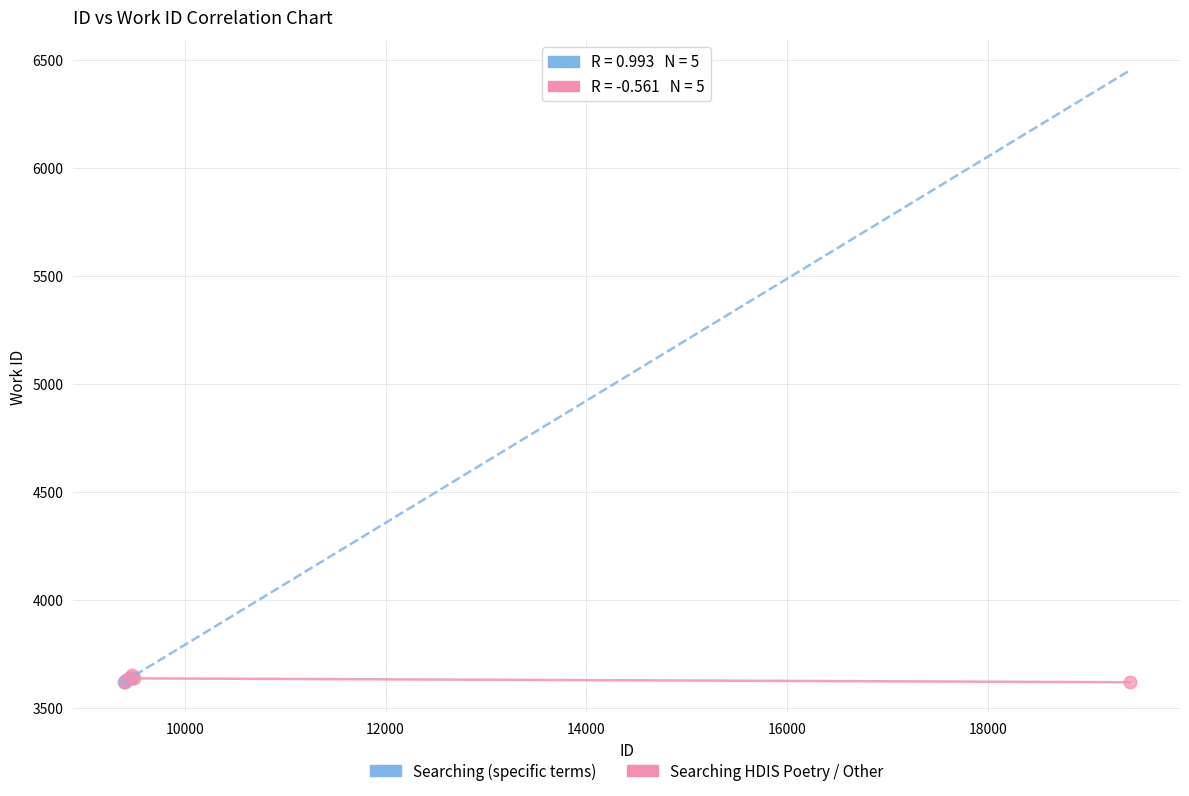

What are all the series names shown in the legend?

Searching (specific terms), Searching HDIS Poetry / Other